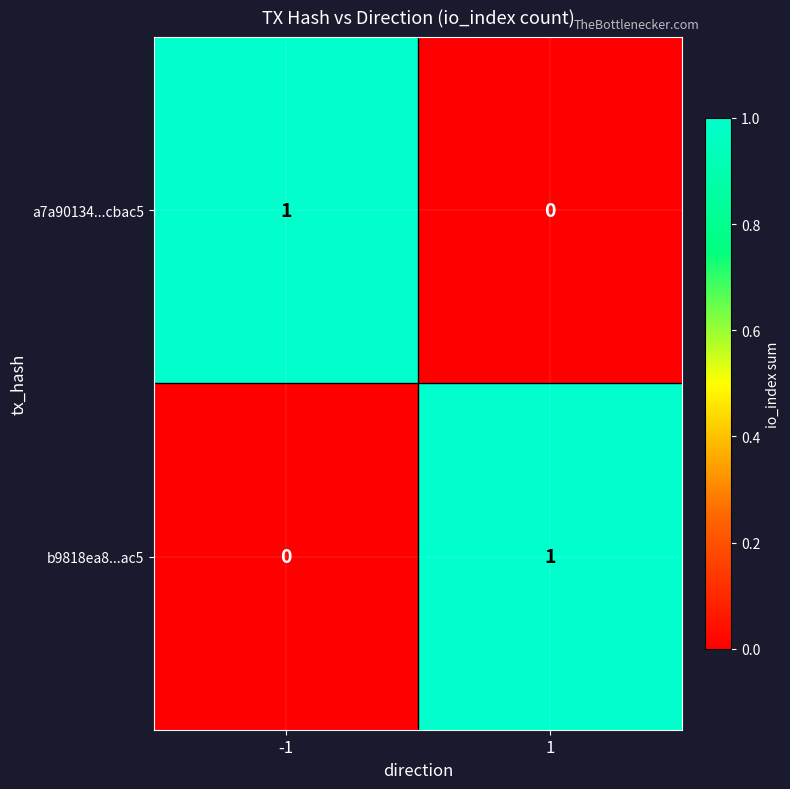

At -1, list the series in order from smallest to largest.

b9818ea8...ac5, a7a90134...cbac5